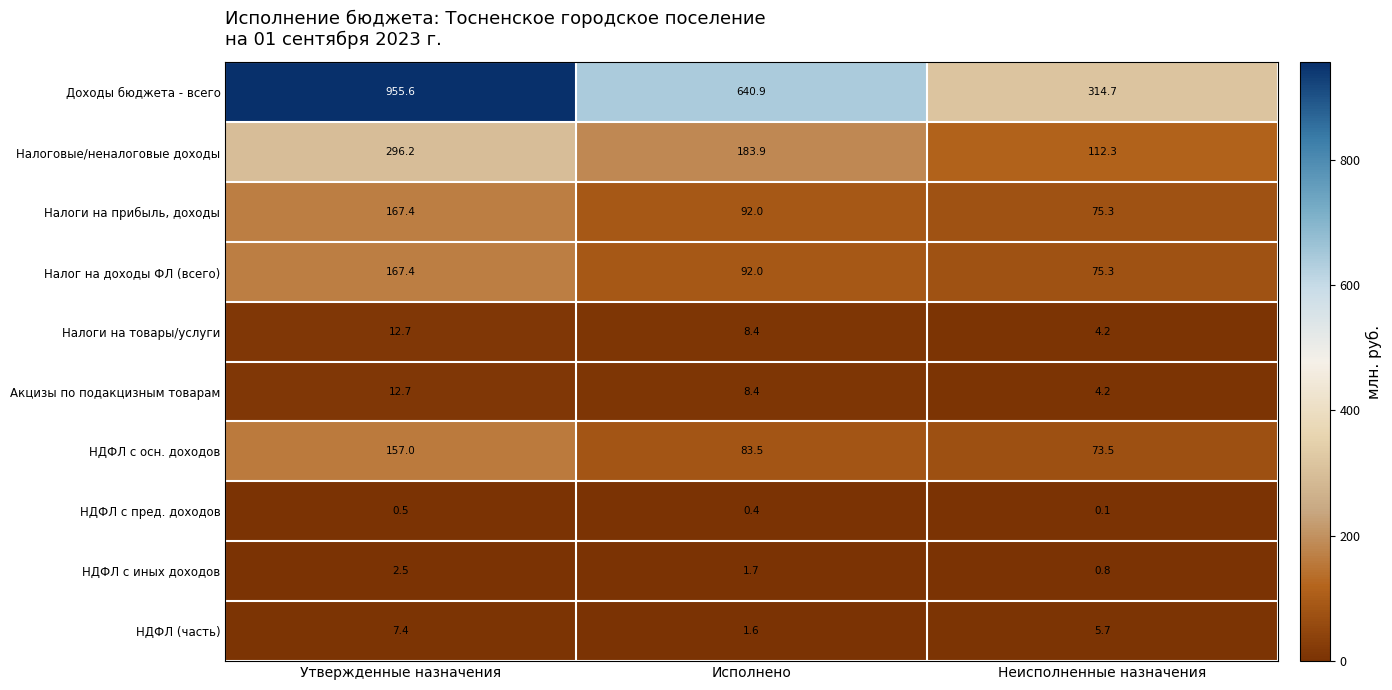

What is the total value across all series at Неисполненные назначения?

666.1